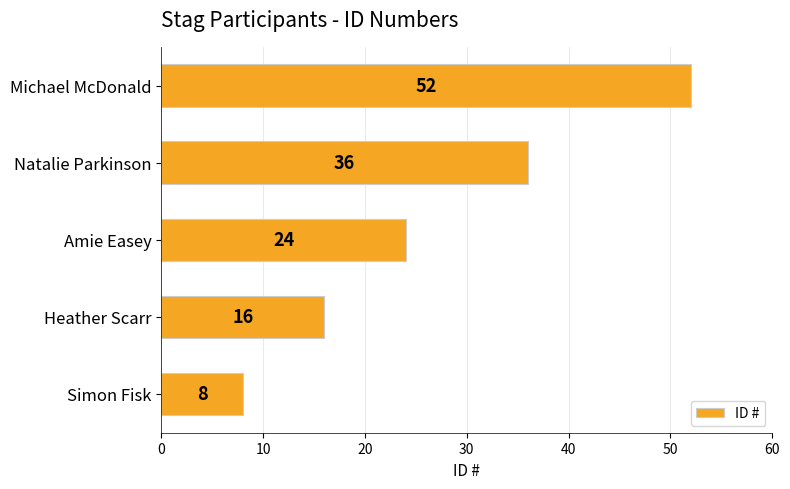

What is the difference between the second highest and minimum values?

28